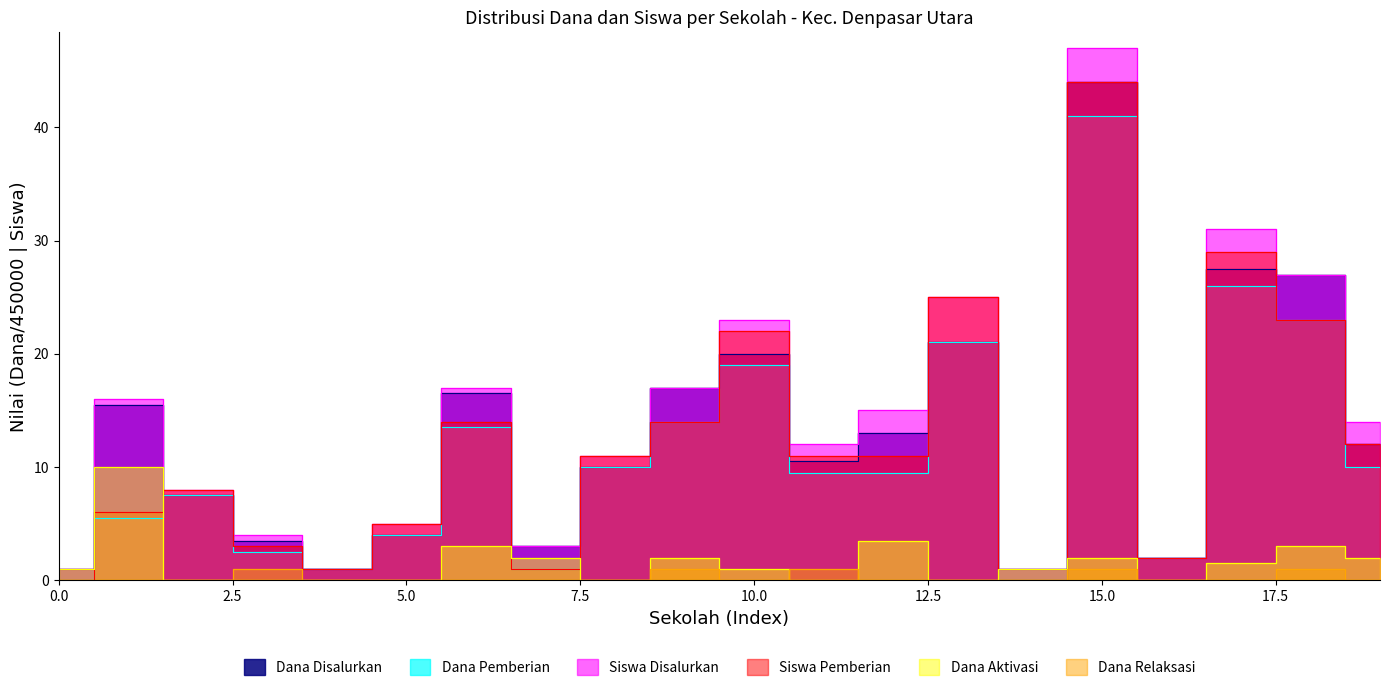

Which series has the largest range (max minus min)?

Siswa Disalurkan